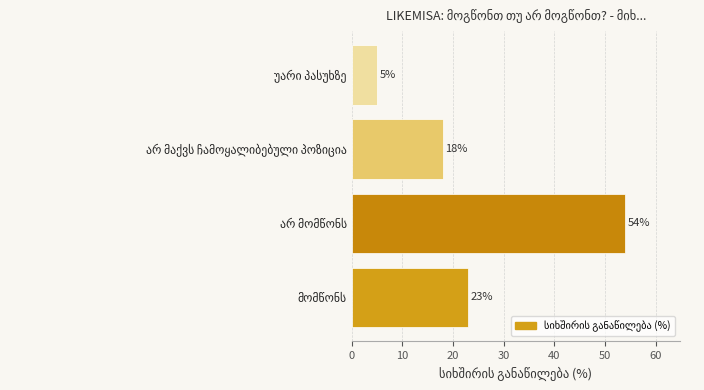

What is the greatest value displayed?

54